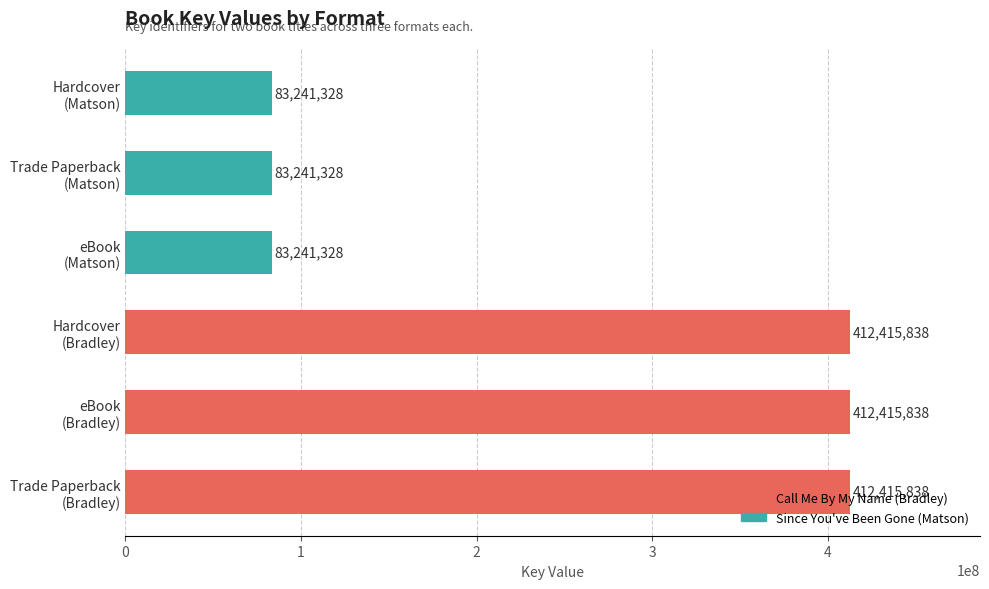

What is the maximum value shown in the chart?

412415838